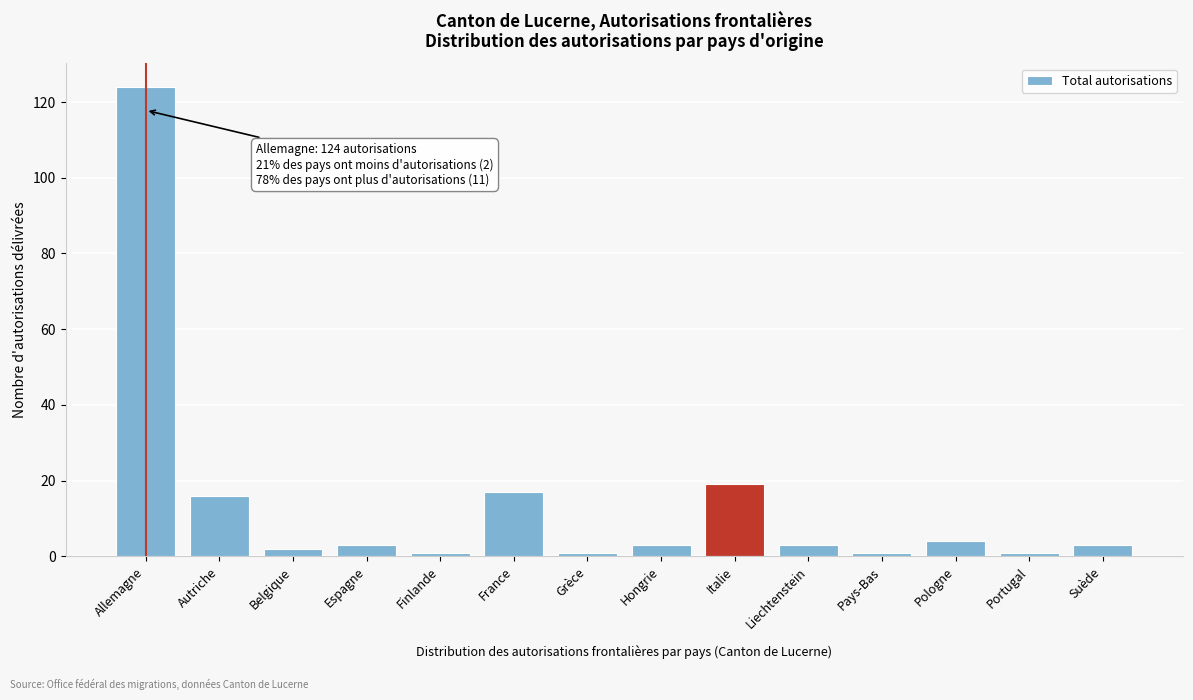

Reading left to right, what are all the values shown in this chart?

Allemagne=124	Autriche=16	Belgique=2	Espagne=3	Finlande=1	France=17	Grèce=1	Hongrie=3	Italie=19	Liechtenstein=3	Pays-Bas=1	Pologne=4	Portugal=1	Suède=3